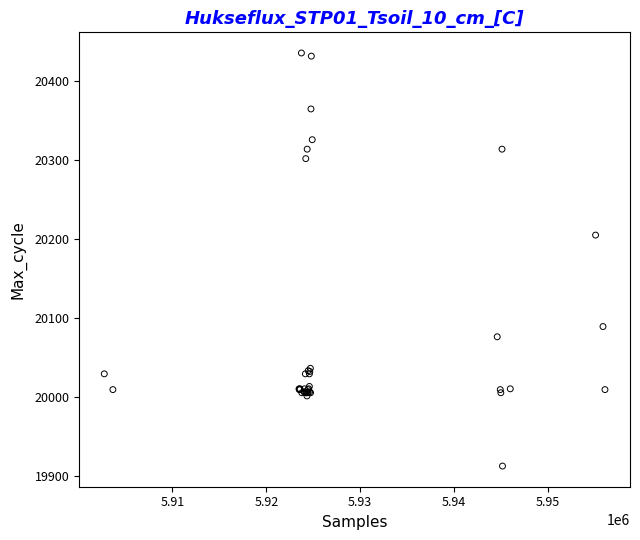

What Y value in the scatter plot is closest to 20174?

20205